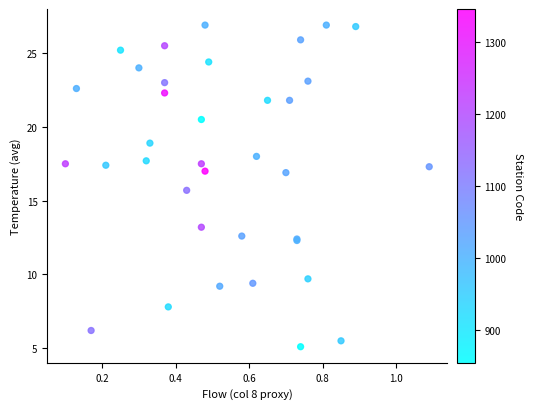

What Y value in the scatter plot is closest to 16?

15.7